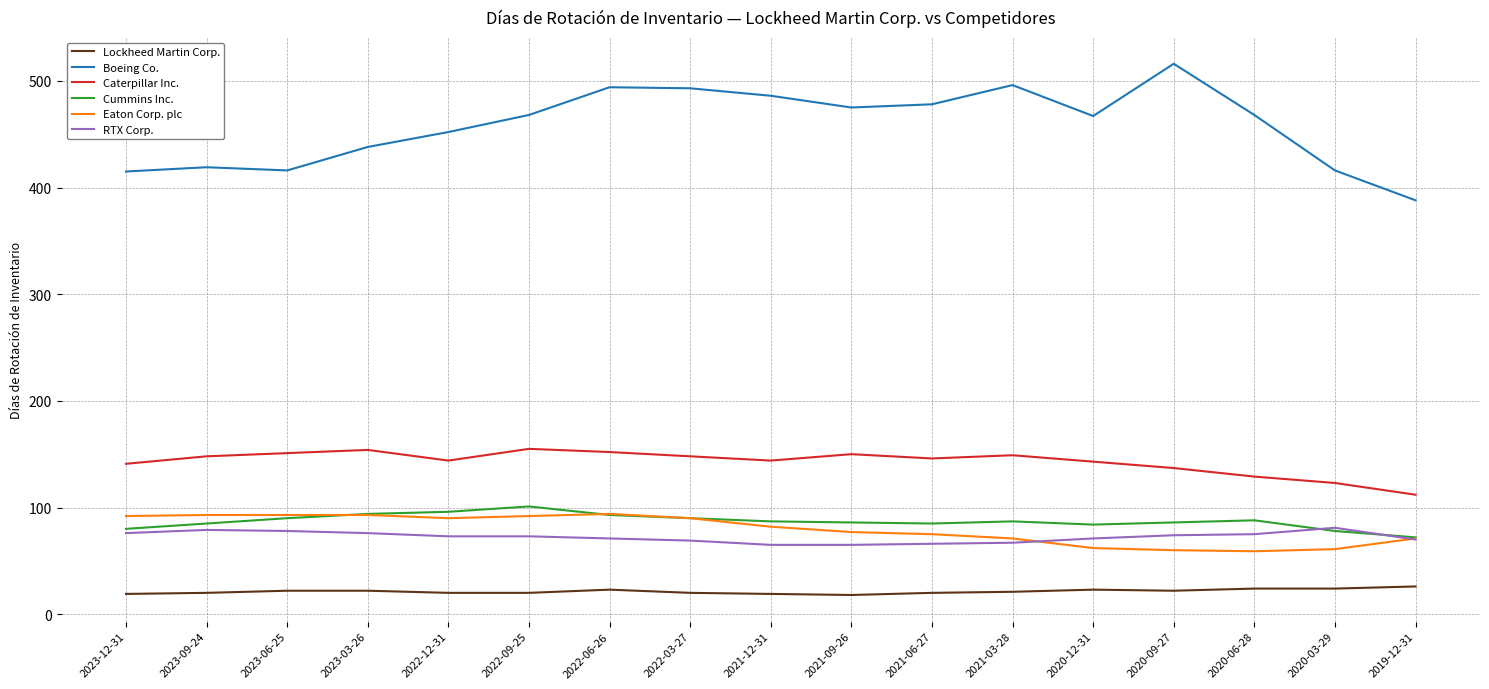

What is the sum of all Cummins Inc. values?

1482